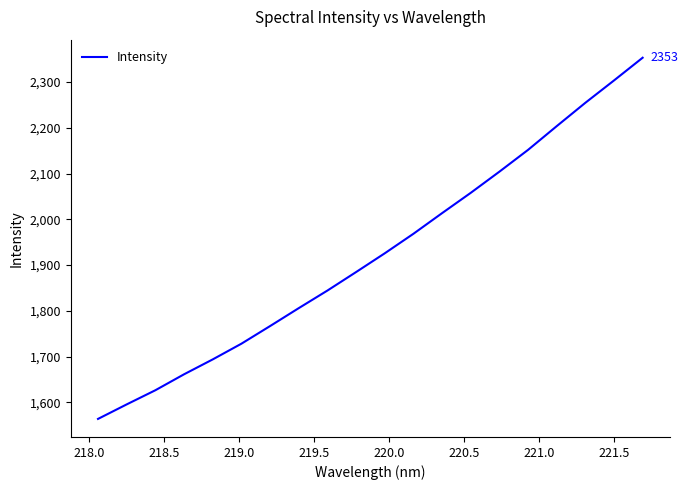

Reading left to right, extract all data points from this chart.

1563.9	1595.6	1626.5	1661.4	1693.9	1728.3	1766.8	1806.0	1844.4	1884.8	1925.8	1968.5	2013.6	2057.9	2104.2	2151.8	2203.7	2254.7	2303.5	2353.2